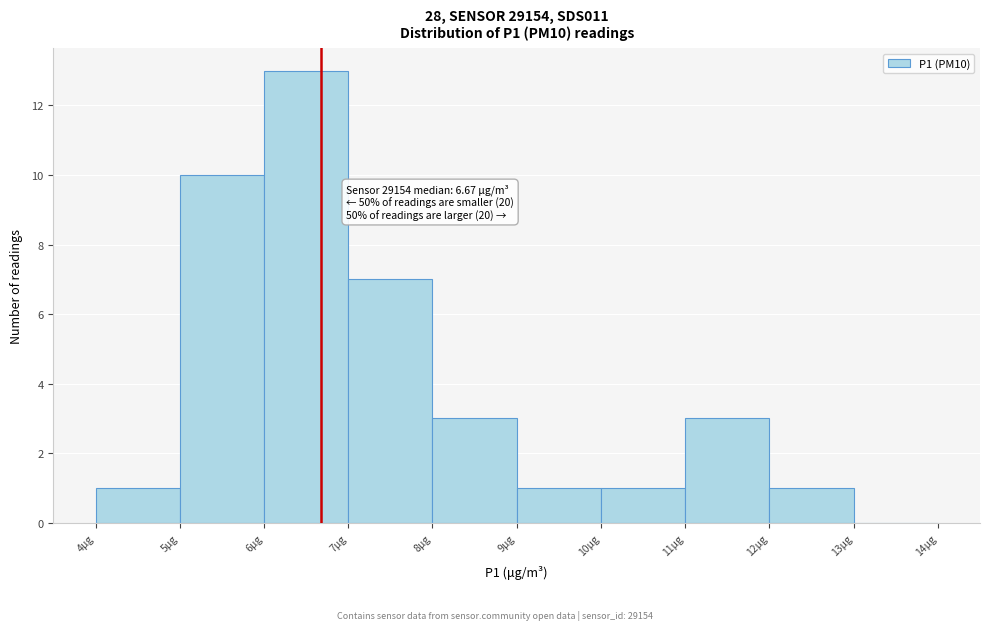

Over which range of the x-axis is the bar tallest?

6 to 7